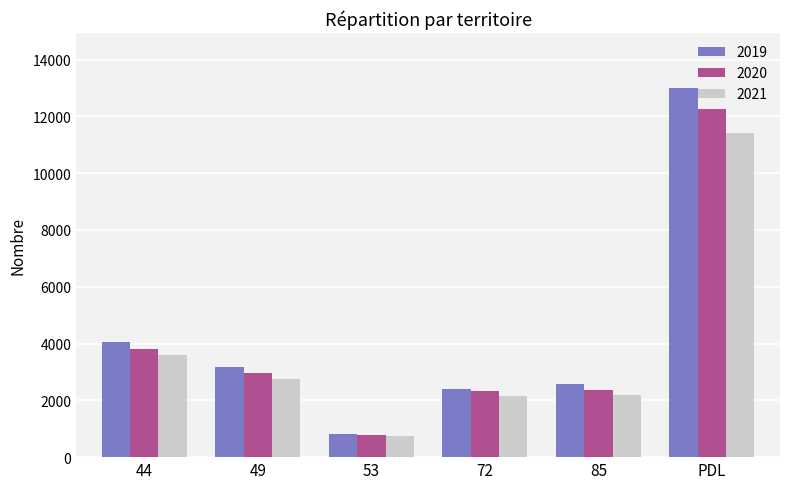

Where is 2019 nearest to the value 6896?

44